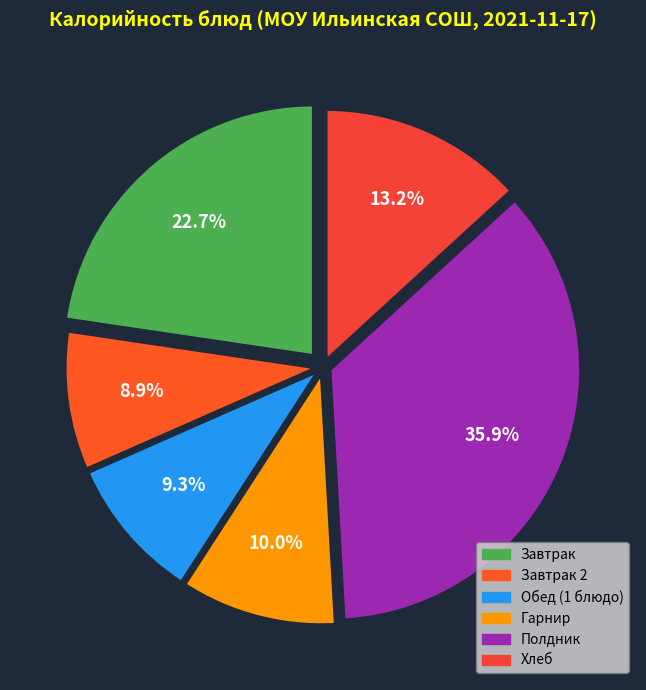

Which category has the smallest portion of the pie?

Завтрак 2